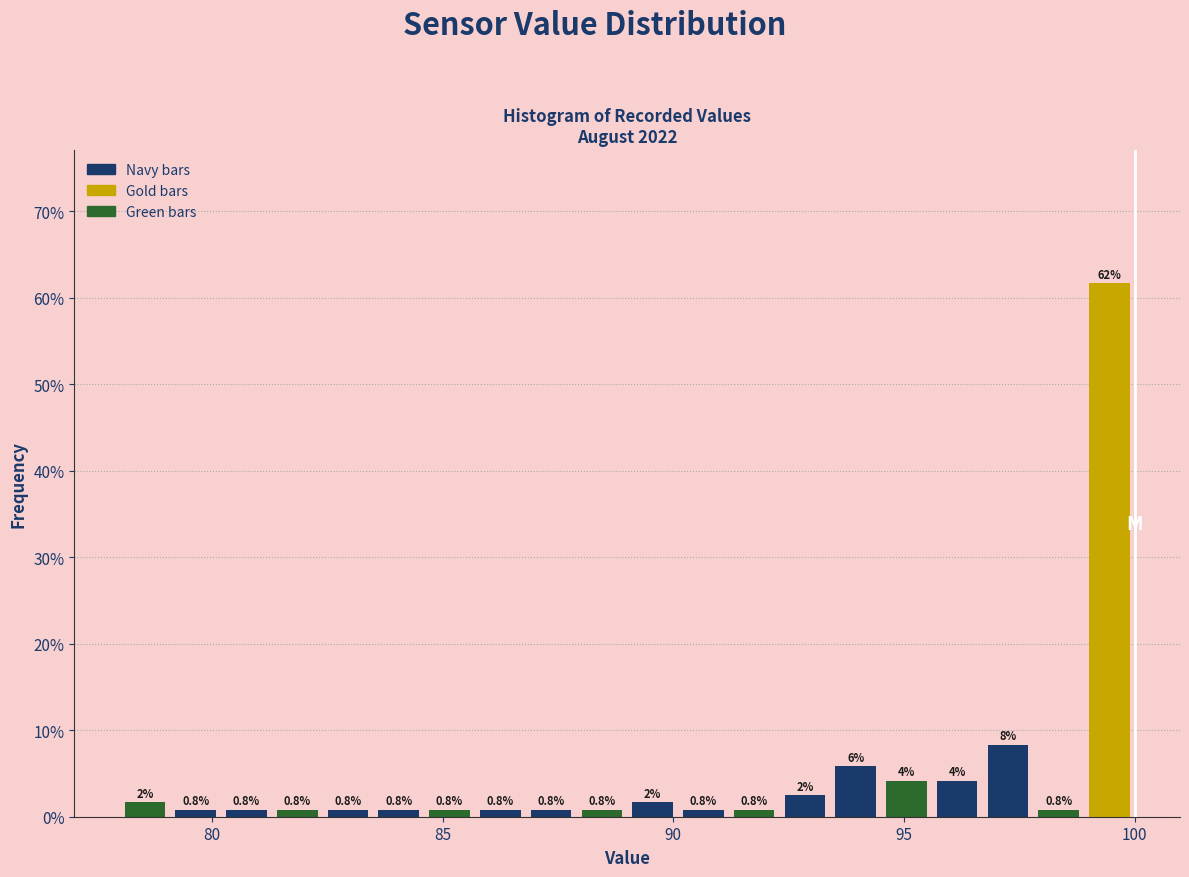

Read against the x-axis, roughly where is the centre of the tallest bar?

99.5